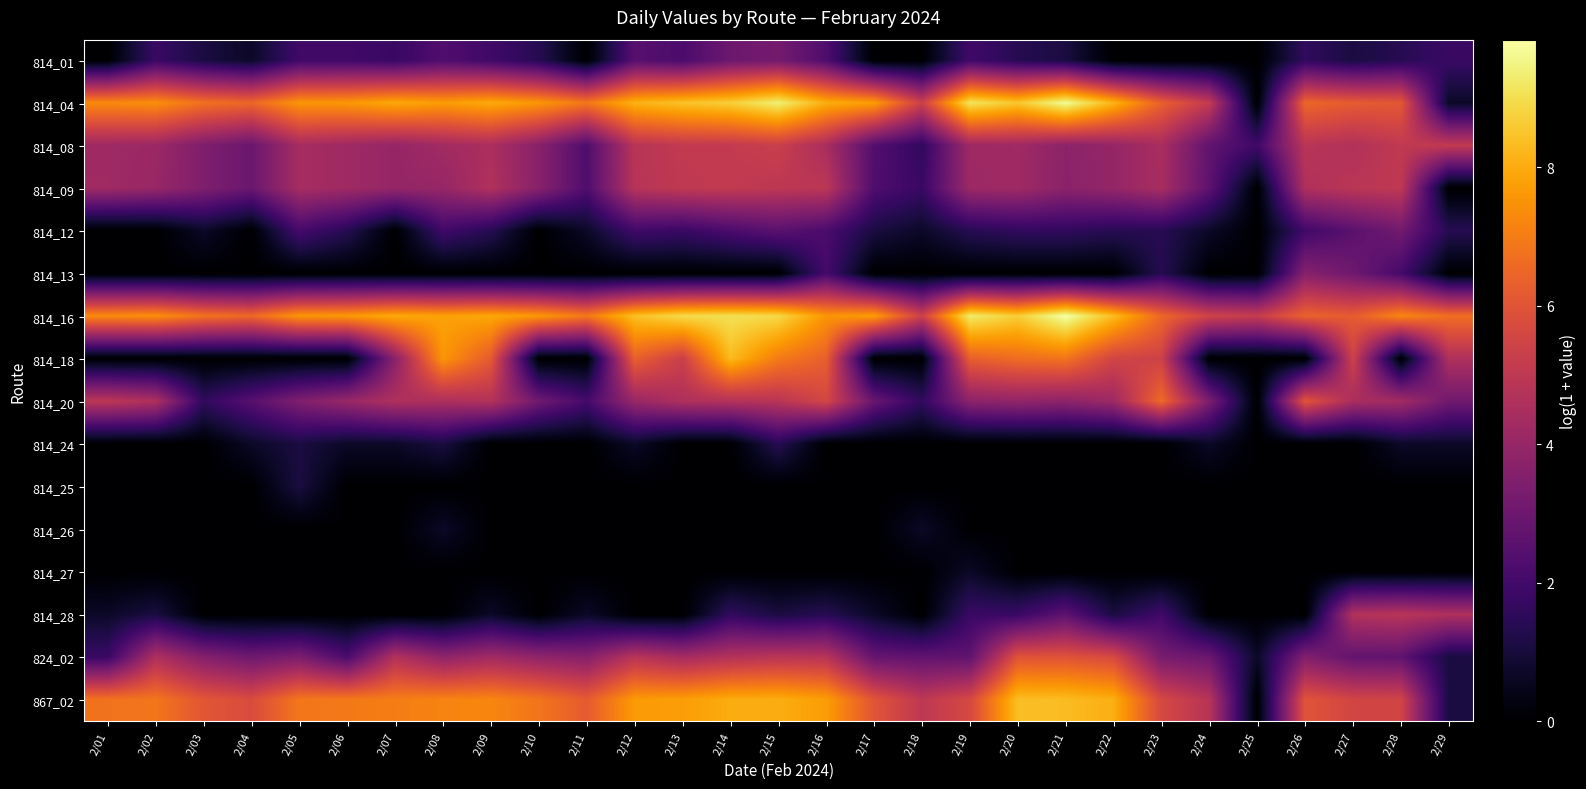

Which has a higher value, 2/15 or 2/25?

2/15